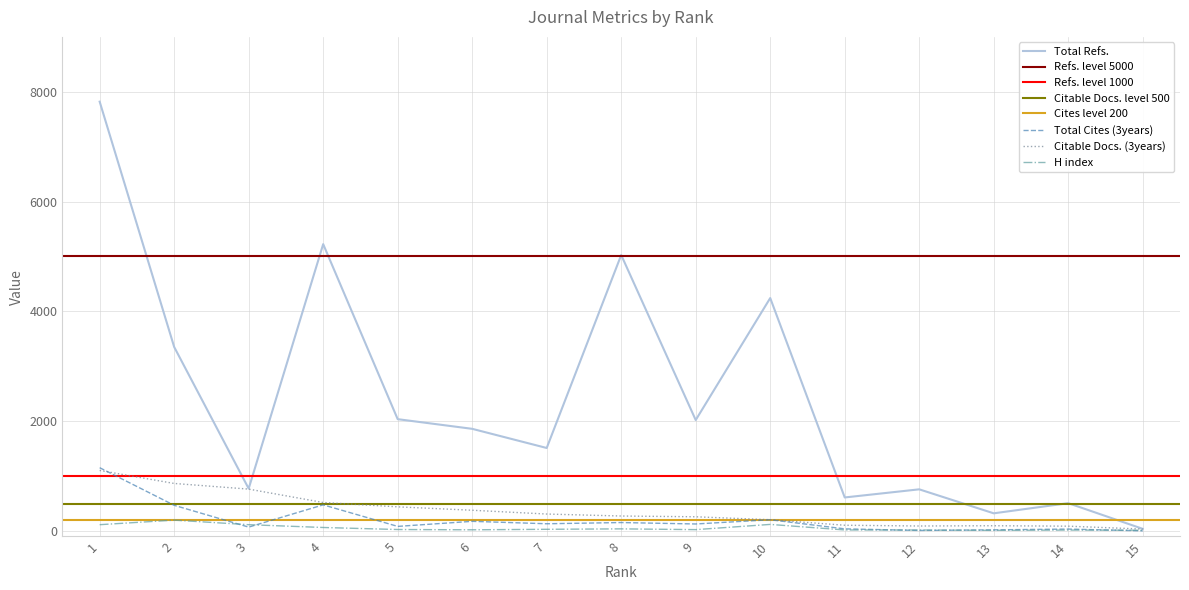

At which label does Citable Docs. (3years) first exceed 273?

1